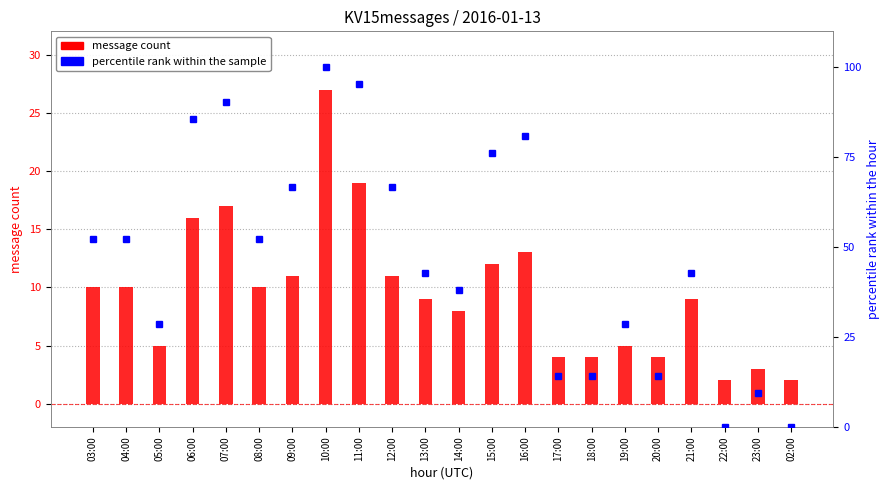

Is it true that message count equals 13.0 at 16:00?

True